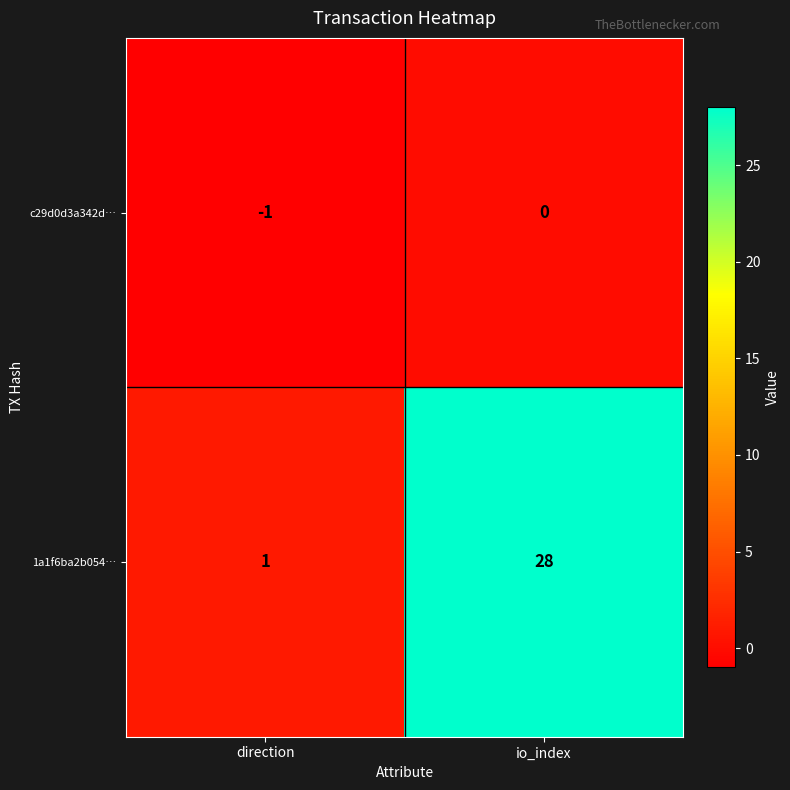

How many categories are shown in the chart?

2